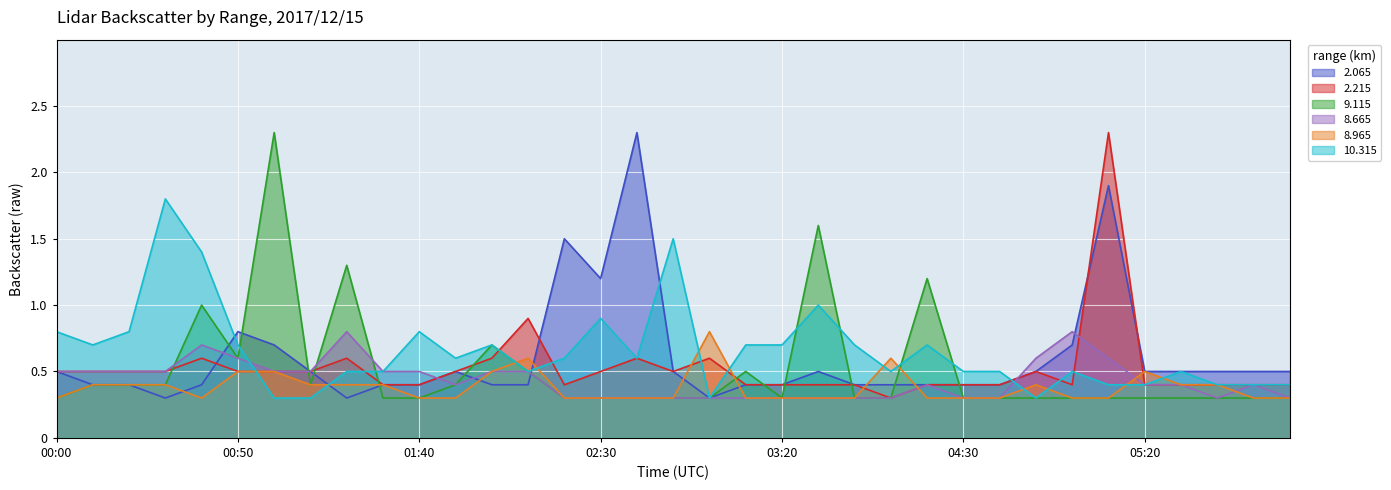

Which has a higher value, 06:20 or 03:40?

06:20